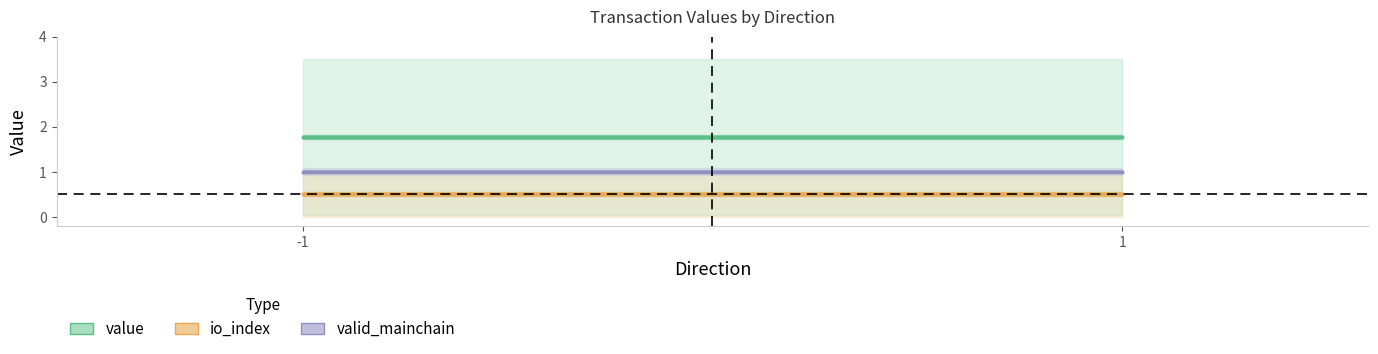

Between -1 and 1, which series saw the biggest shift?

value